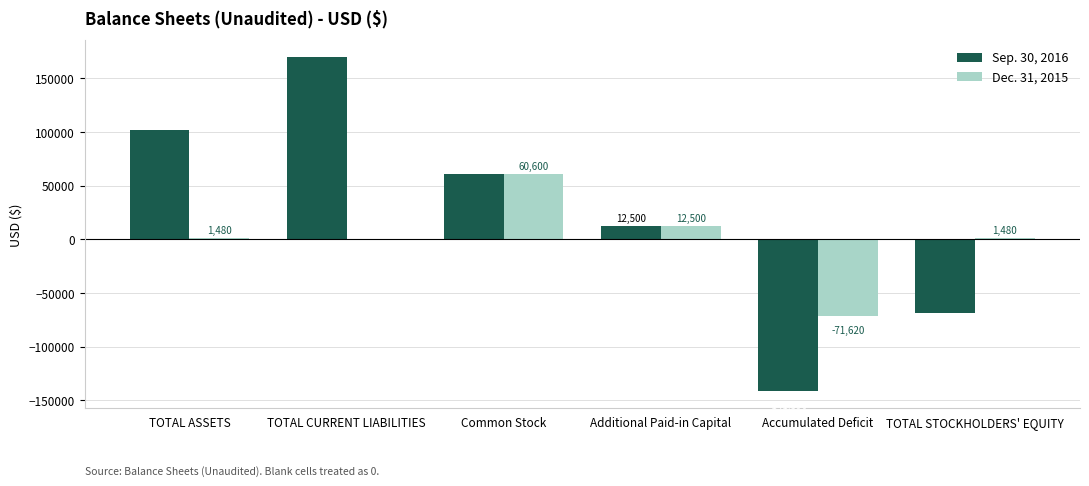

Reading right to left, list all the values displayed in this chart.

Sep. 30, 2016: -68296	-141396	12500	60600	169808	101512
Dec. 31, 2015: 1480	-71620	12500	60600	0	1480